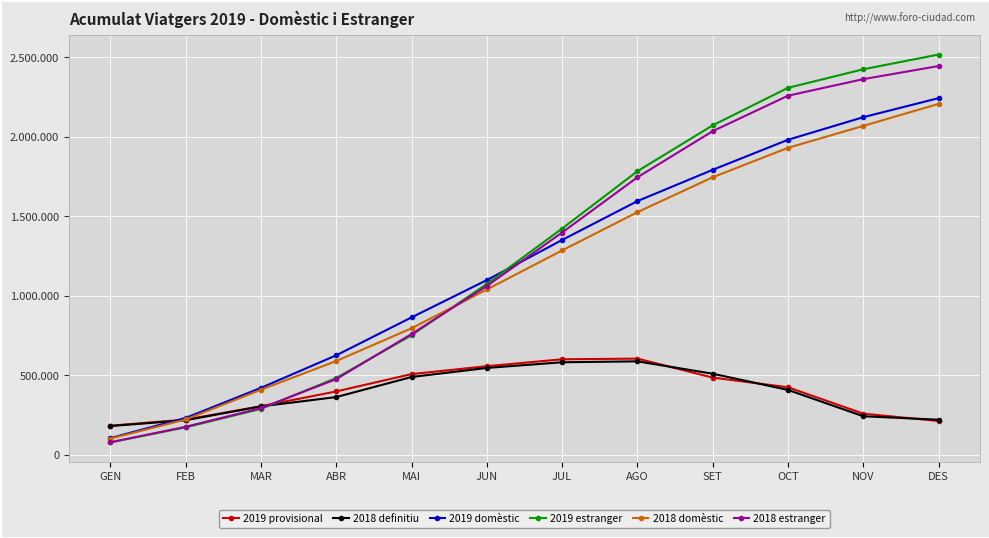

Reading left to right, what are all the values shown in this chart?

2019 provisional: GEN=183116	FEB=221572	MAR=305654	ABR=398685	MAI=507761	JUN=557536	JUL=600879	AGO=605147	SET=485757	OCT=424782	NOV=258866	DES=212532
2018 definitiu: GEN=180881	FEB=217544	MAR=304614	ABR=363203	MAI=489490	JUN=546488	JUL=582262	AGO=587915	SET=510053	OCT=408121	NOV=242462	DES=220723
2019 domèstic: GEN=105114	FEB=232048	MAR=421349	ABR=625957	MAI=864534	JUN=1099231	JUL=1351685	AGO=1596176	SET=1793186	OCT=1982009	NOV=2124170	DES=2243965
2019 estranger: GEN=78002	FEB=172640	MAR=288993	ABR=483070	MAI=752254	JUN=1075093	JUL=1423518	AGO=1784174	SET=2072921	OCT=2308880	NOV=2425585	DES=2518322
2018 domèstic: GEN=102062	FEB=222182	MAR=409495	ABR=590081	MAI=795869	JUN=1040143	JUL=1285845	AGO=1526503	SET=1746217	OCT=1931295	NOV=2069443	DES=2207738
2018 estranger: GEN=78819	FEB=176243	MAR=293544	ABR=476161	MAI=759863	JUN=1062077	JUL=1398637	AGO=1745894	SET=2036233	OCT=2259276	NOV=2363590	DES=2446018